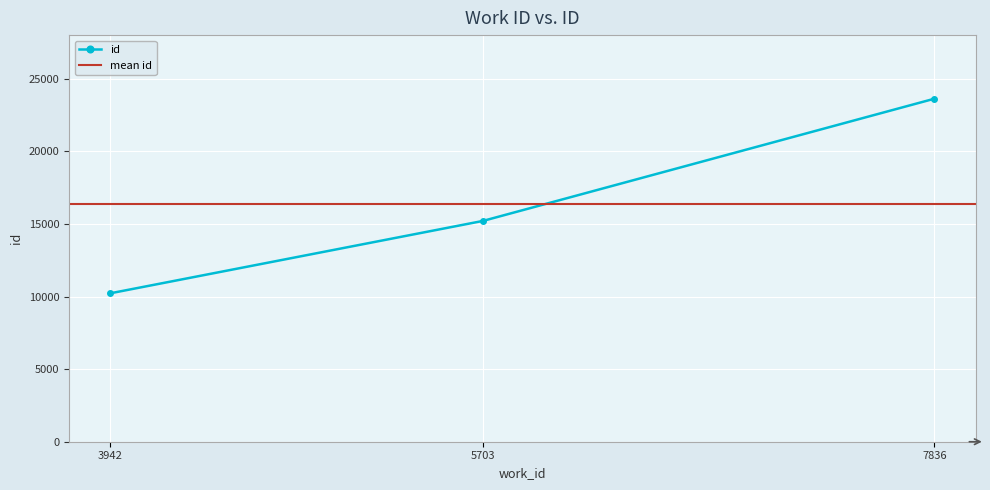

What is the difference between the second highest and minimum values?

4985